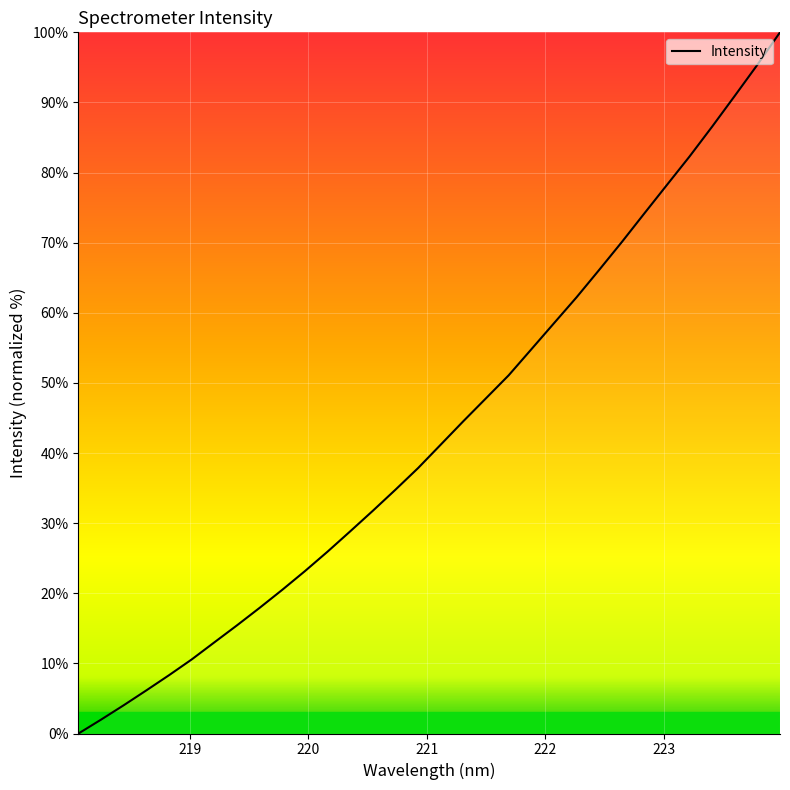

Does the chart have visible grid lines?

Yes